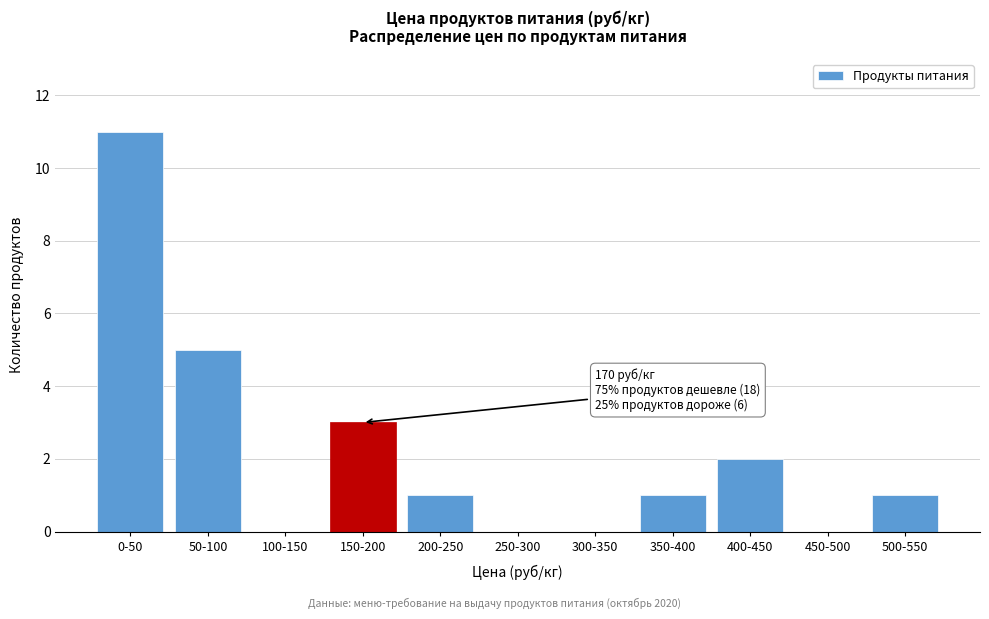

Reading right to left, list all the values displayed in this chart.

500-550=1	450-500=0	400-450=2	350-400=1	300-350=0	250-300=0	200-250=1	150-200=3	100-150=0	50-100=5	0-50=11